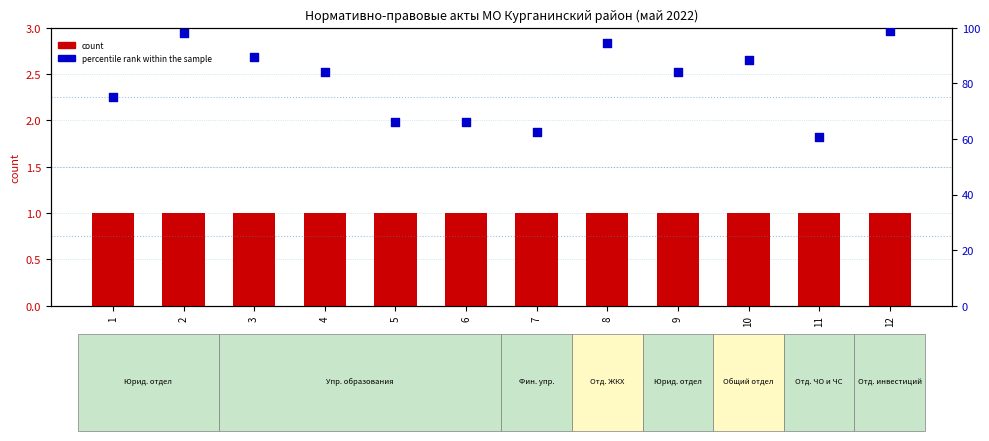

Which series contains the highest Y value?

percentile rank within the sample